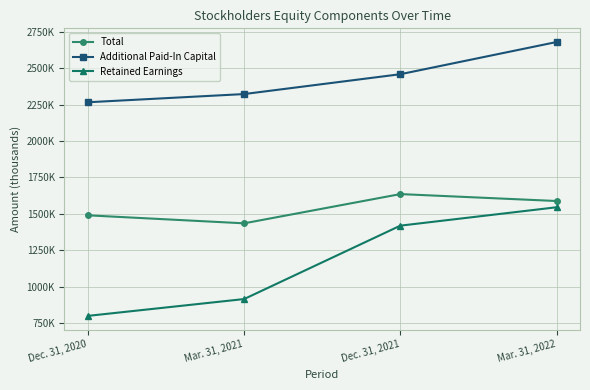

Does the chart have visible grid lines?

Yes